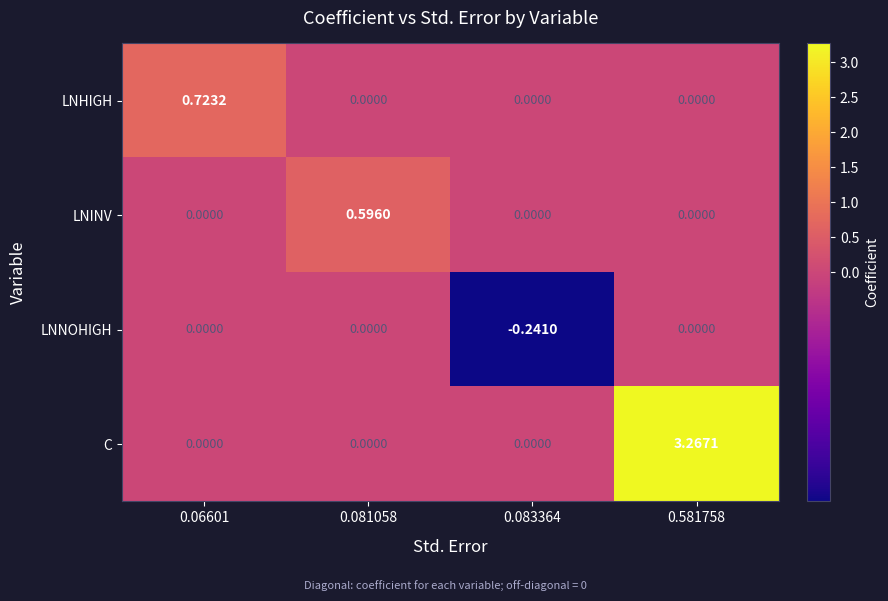

List the series in order of their peak value, lowest first.

LNNOHIGH, LNINV, LNHIGH, C